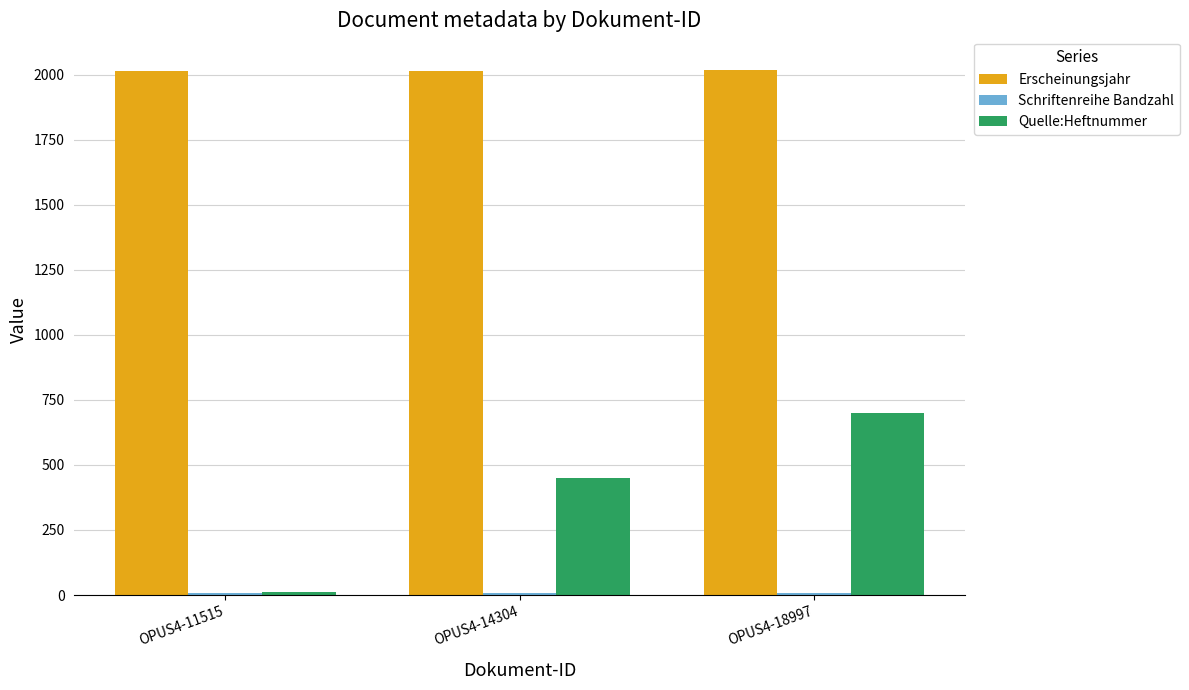

Which series changed the most between OPUS4-14304 and OPUS4-18997?

Quelle:Heftnummer